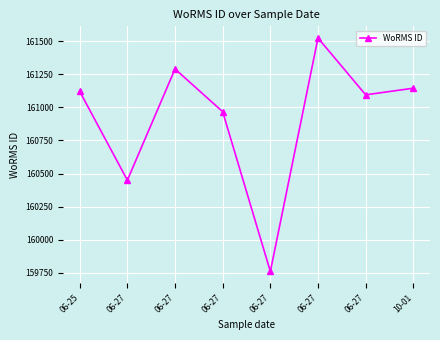

What is the smallest value displayed?

159760.4